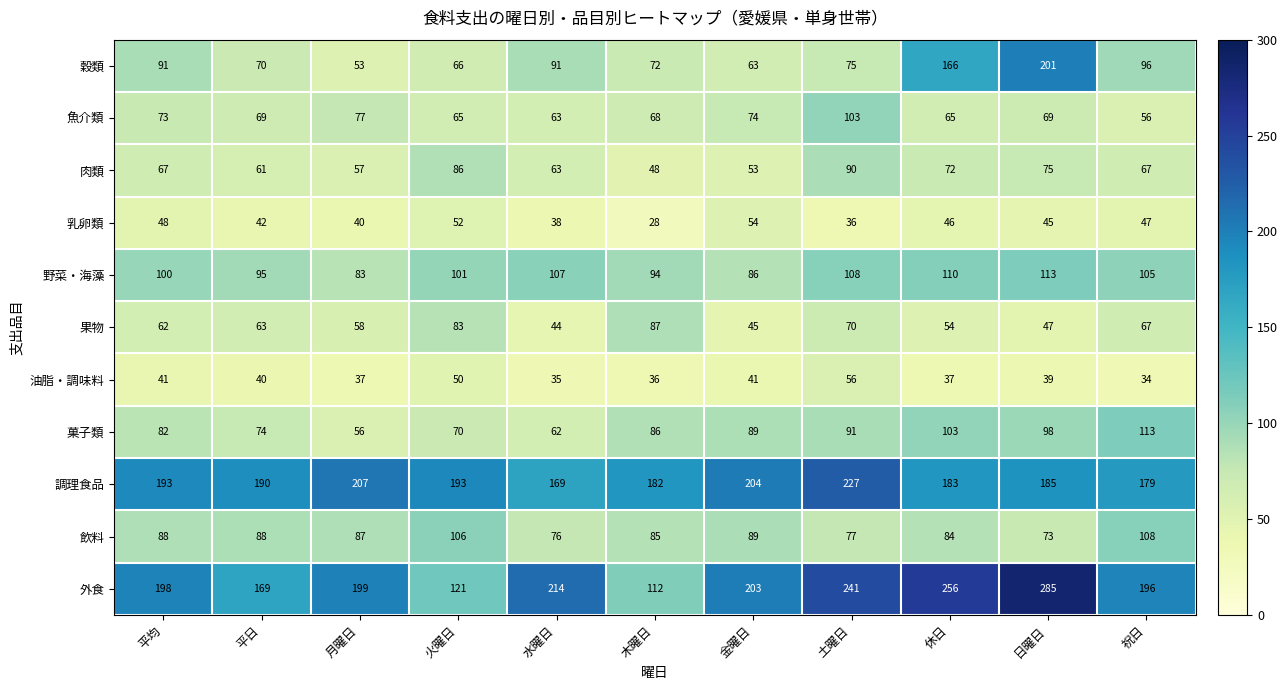

Between 火曜日 and 休日, which series saw the biggest shift?

外食